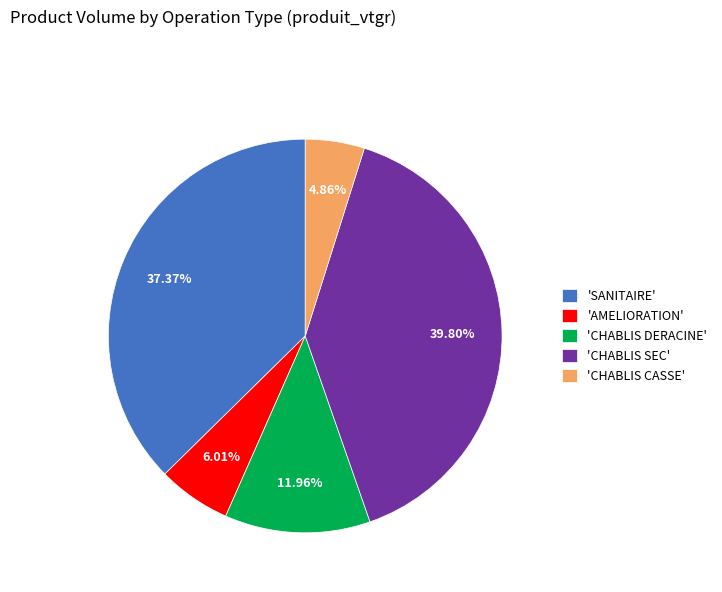

Is there a majority slice in this chart?

No